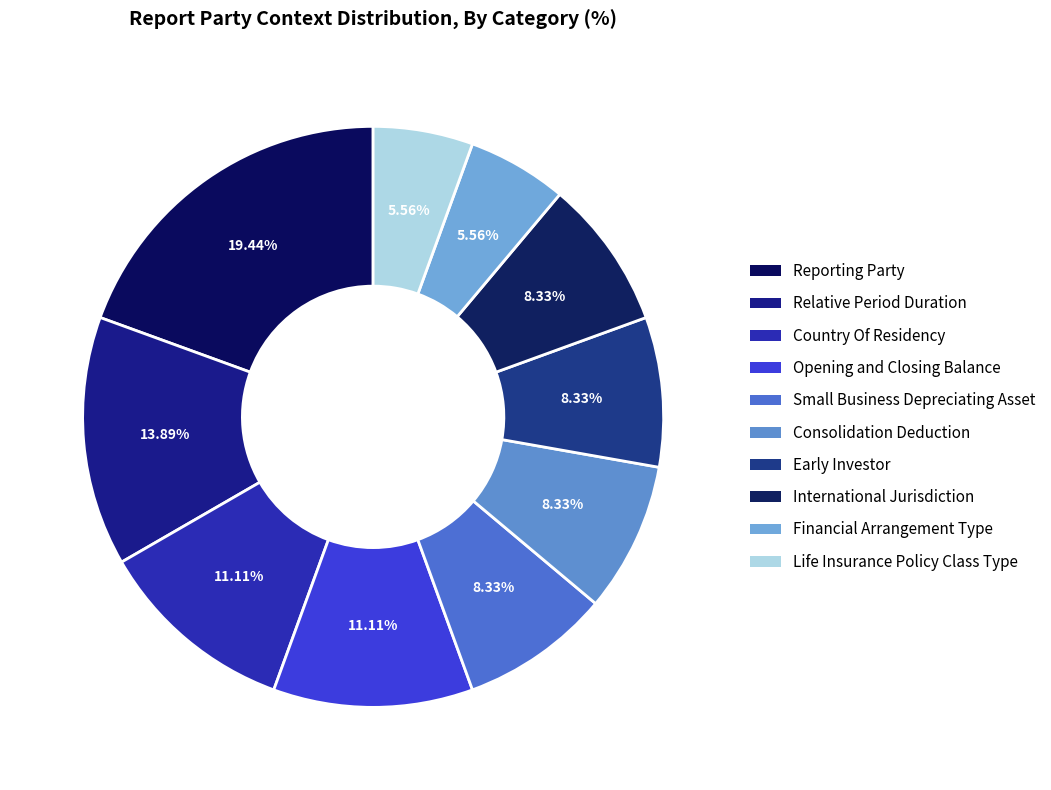

Is there a majority slice in this chart?

No